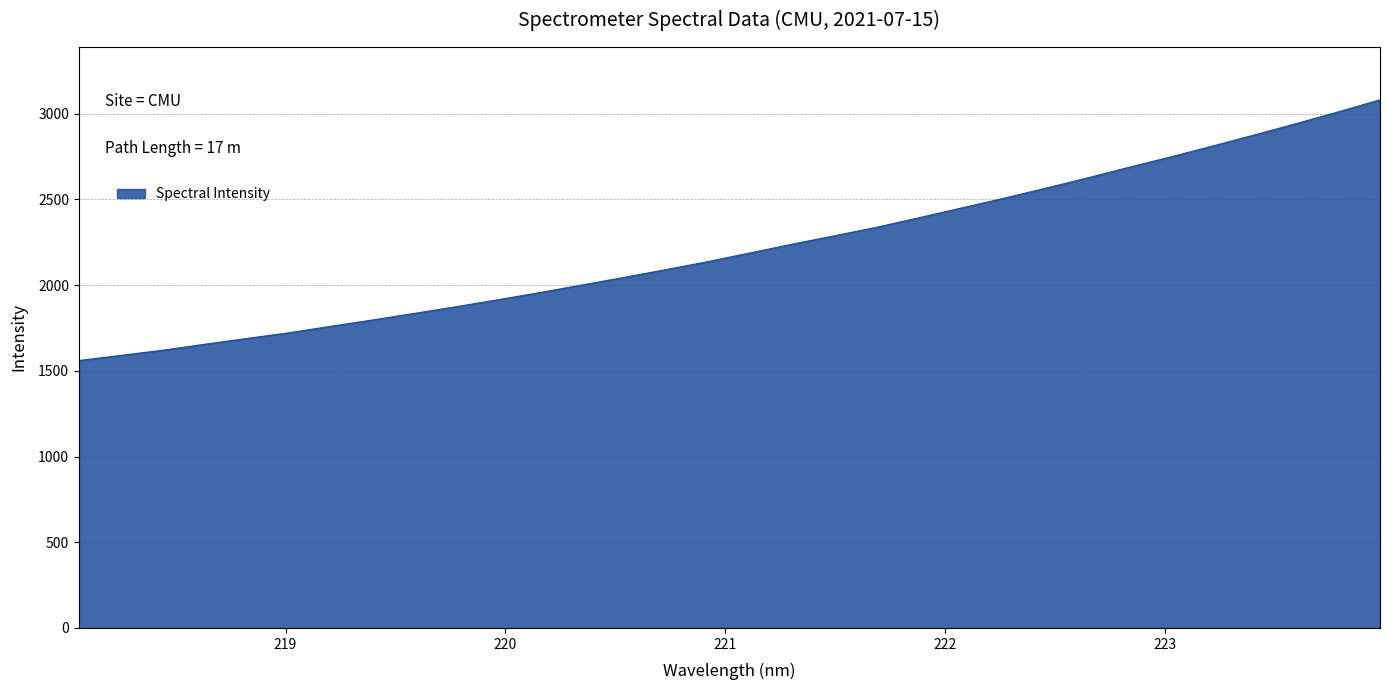

What is the smallest value displayed?

1559.9